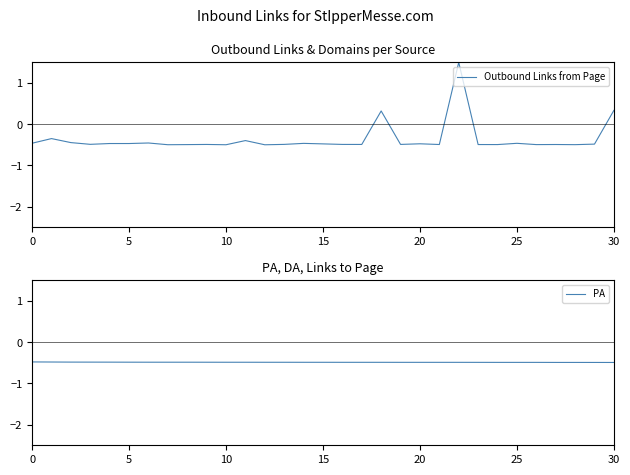

Which series ends up on top after the final intersection of Outbound Links from Page and PA?

Outbound Links from Page